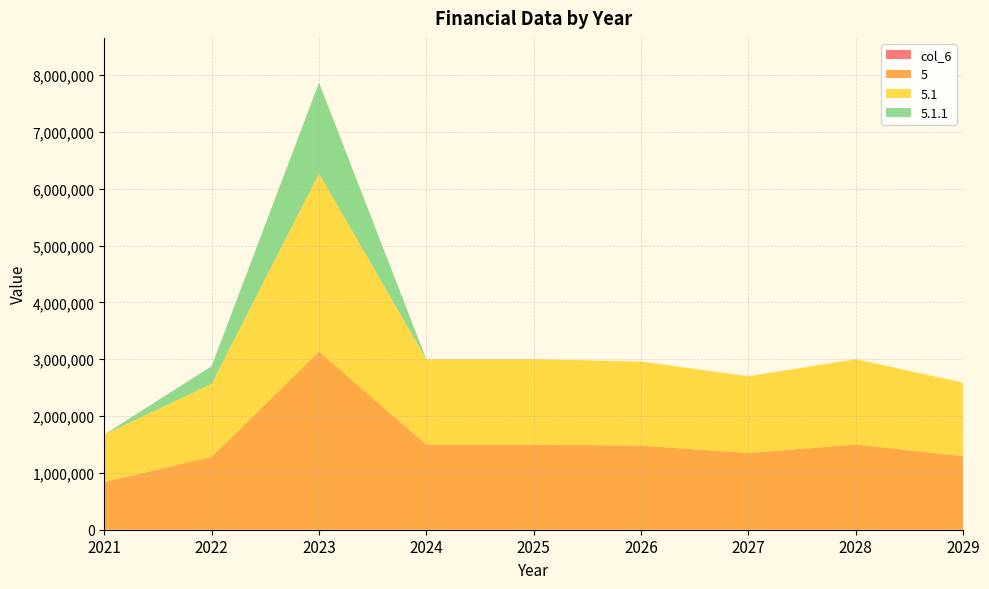

Reading left to right, list all the values displayed in this chart.

col_6: 0.0	0.0	0.0	0.0	0.0	0.0	0.0	0.0	0.0
5: 837259.2	1283207.2	3134044.0	1500000.0	1500000.0	1479390.0	1350000.0	1500000.0	1294131.0
5.1: 837259.2	1283207.2	3134044.0	1500000.0	1500000.0	1479390.0	1350000.0	1500000.0	1294131.0
5.1.1: 0.0	311848.0	1598044.0	0.0	0.0	0.0	0.0	0.0	0.0